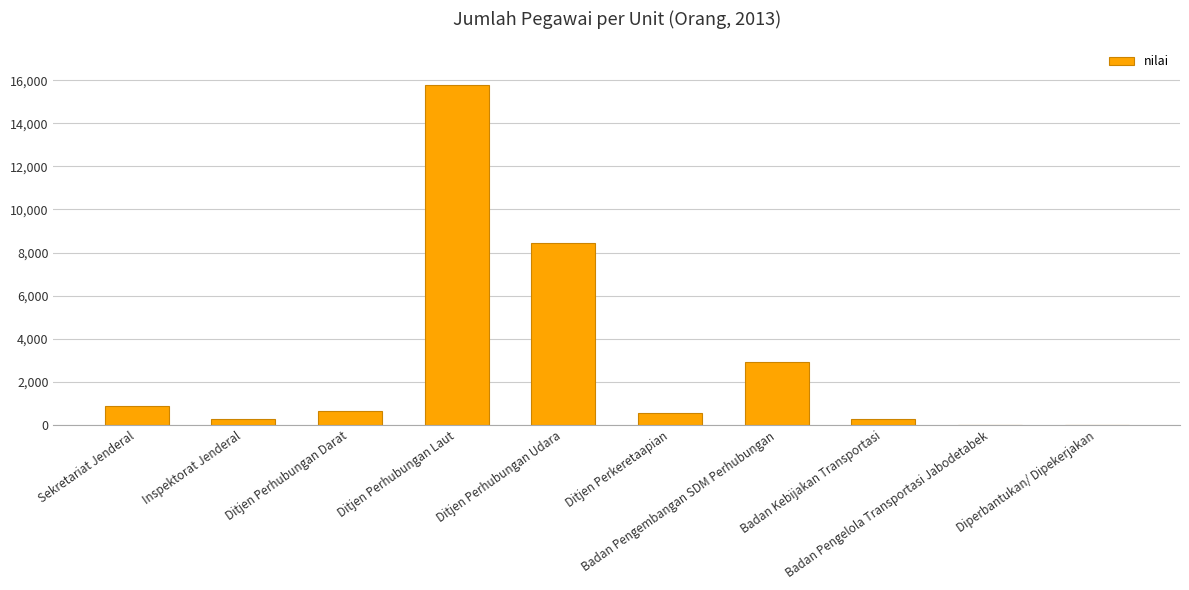

Read the value at Sekretariat Jenderal, to the nearest 100.

900